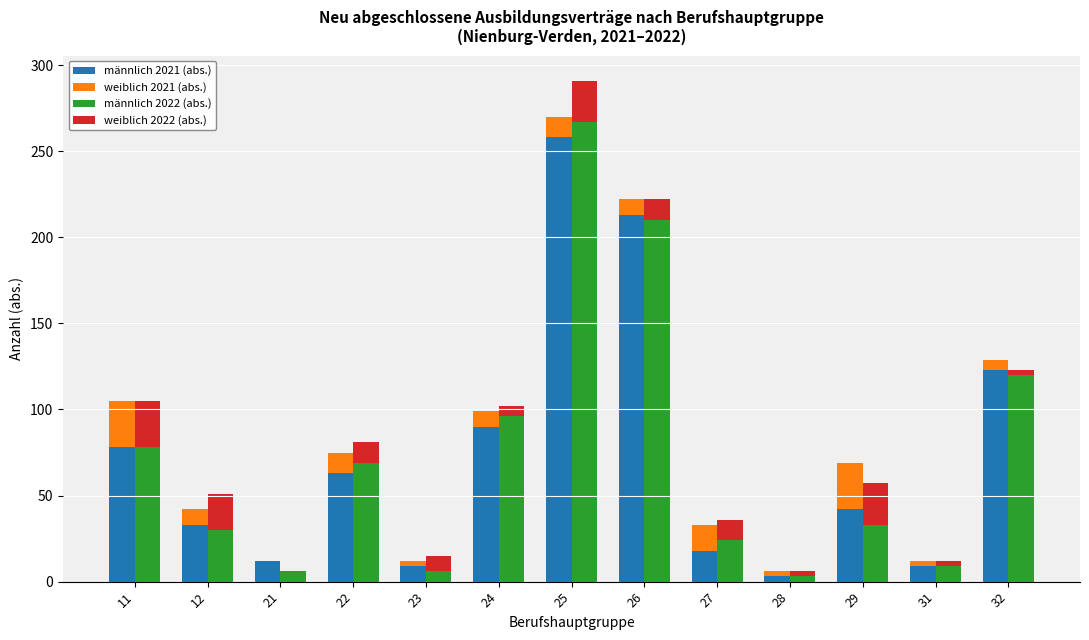

Between 12 and 21, which series saw the biggest shift?

männlich 2022 (abs.)